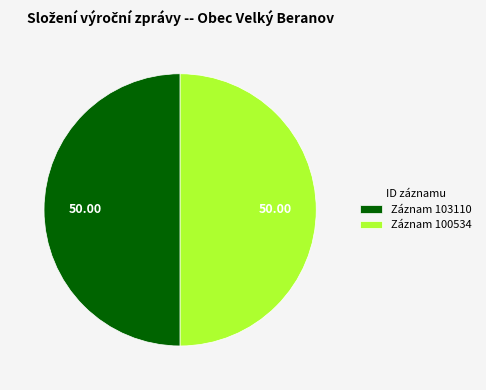

What is the ratio of the value at Záznam 103110 to the value at Záznam 100534?

1.0